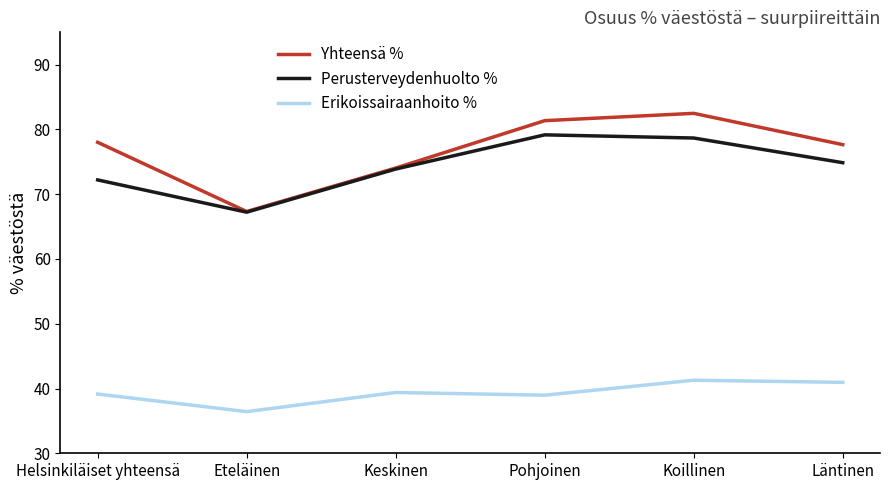

What is the lowest value of the Yhteensä % series?

67.3